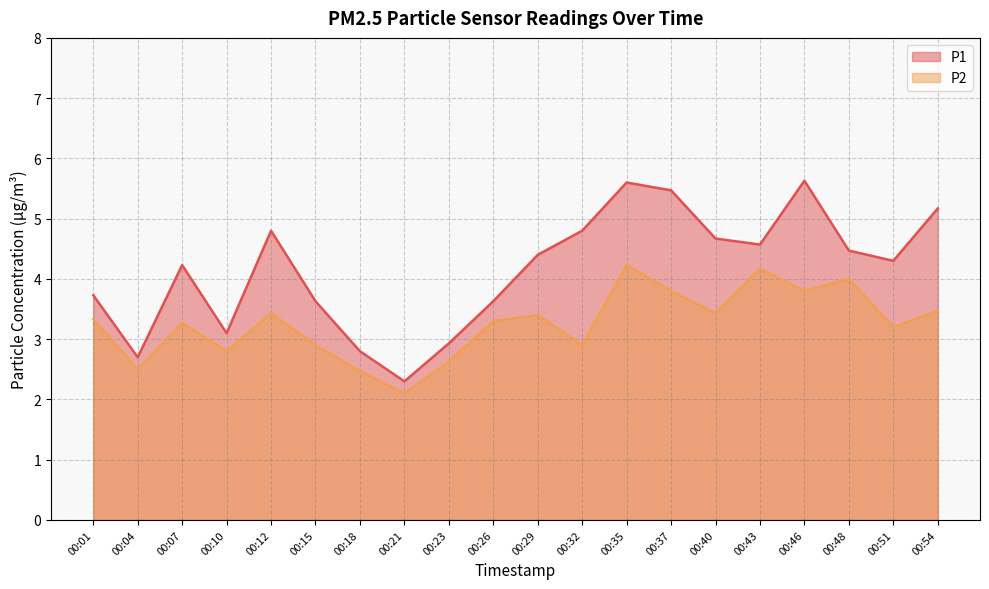

Reading left to right, what are all the values shown in this chart?

P1: 3.7	2.7	4.2	3.1	4.8	3.6	2.8	2.3	2.9	3.6	4.4	4.8	5.6	5.5	4.7	4.6	5.6	4.5	4.3	5.2
P2: 3.3	2.5	3.3	2.8	3.4	2.9	2.5	2.1	2.6	3.3	3.4	2.9	4.2	3.8	3.4	4.2	3.8	4.0	3.2	3.5